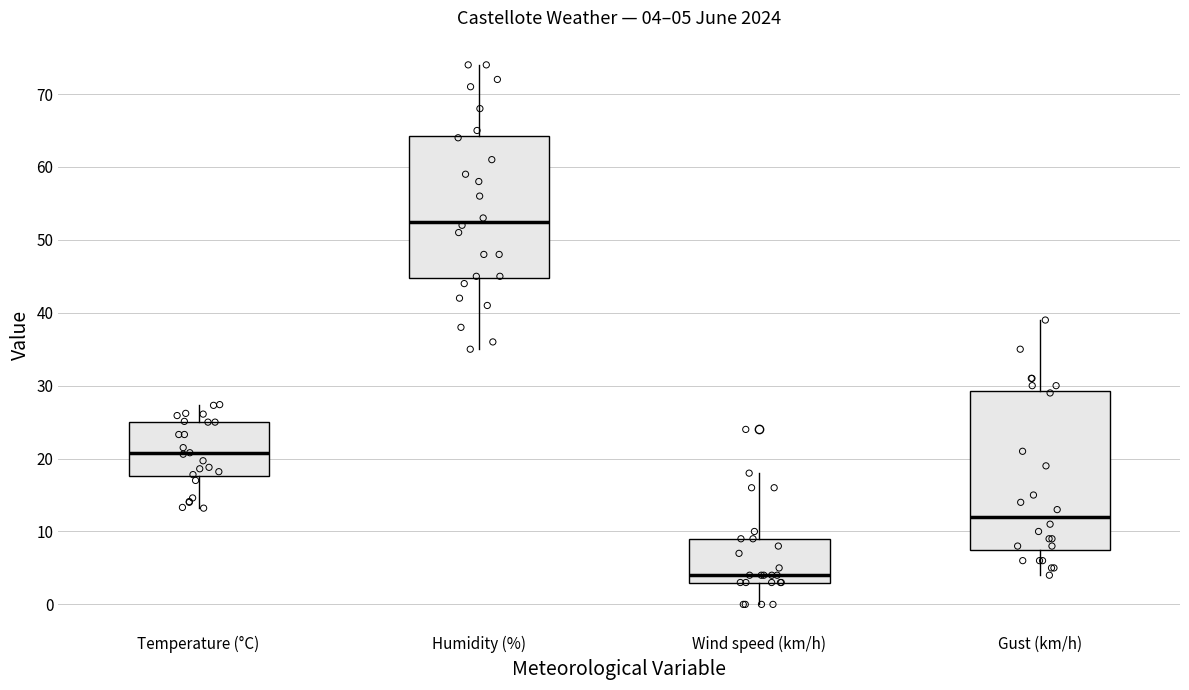

Comparing the boxes themselves (not the whiskers), which one is the tallest?

Gust (km/h)